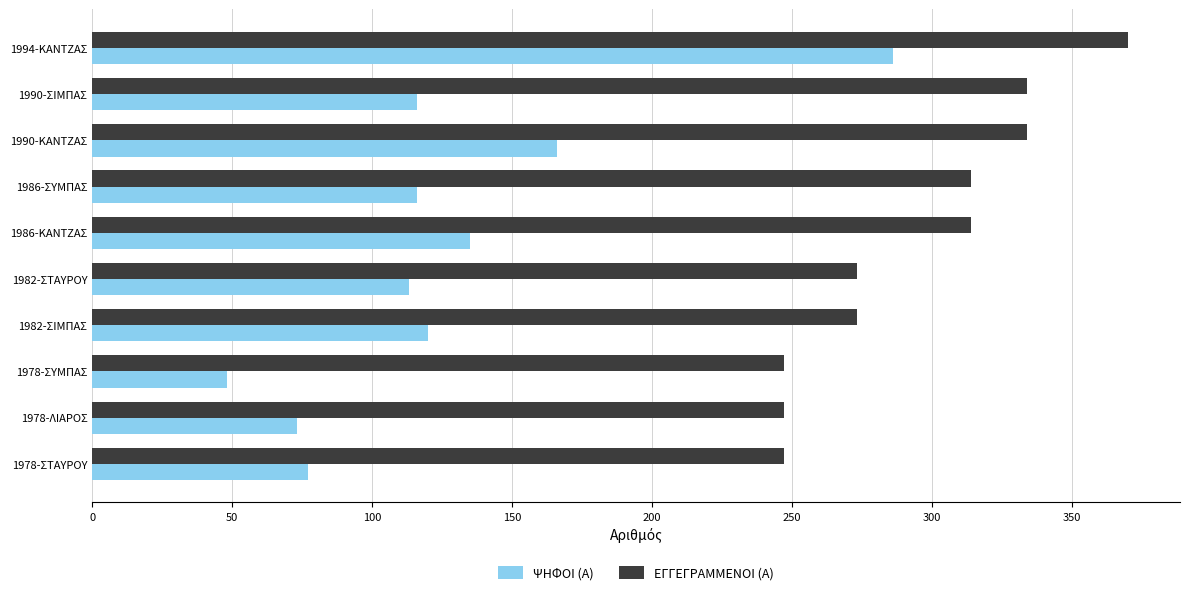

At how many categories does at least one series exceed 75?

10